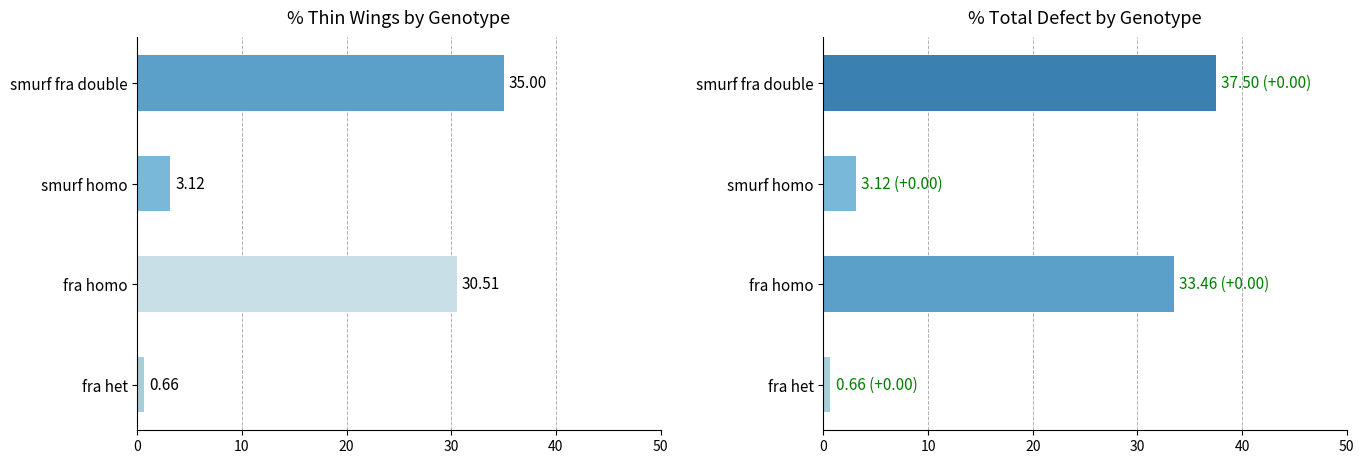

Reading left to right, extract all data points from this chart.

% thin: 0.7	30.5	3.1	35.0
% total defect: 0.7	33.5	3.1	37.5